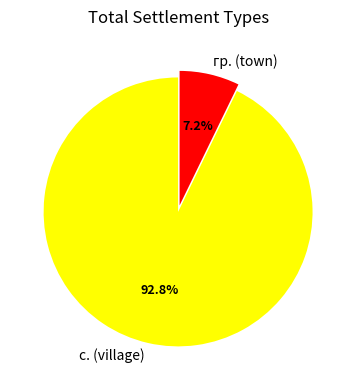

Does с. (village) account for over 50% of the chart?

Yes